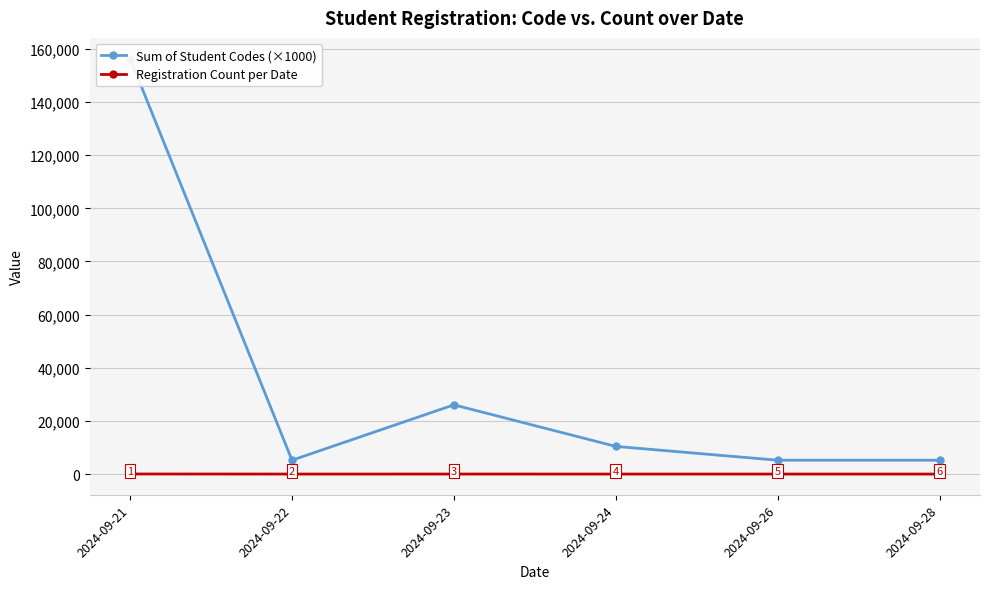

What is the value of the Sum of Student Codes (×1000) point at the 3rd from the left?

26051.3